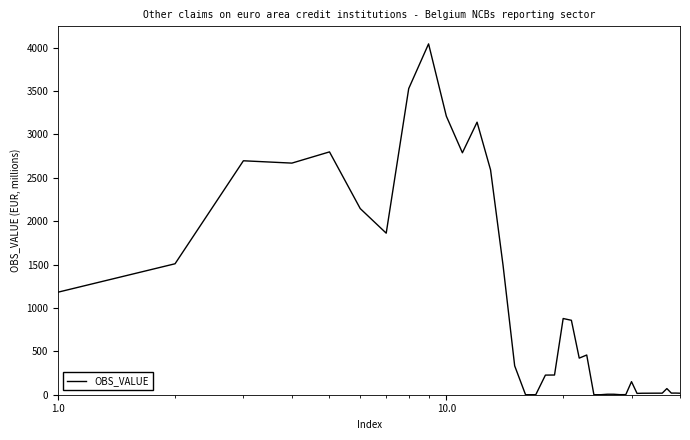

What is the maximum value shown in the chart?

4044.5